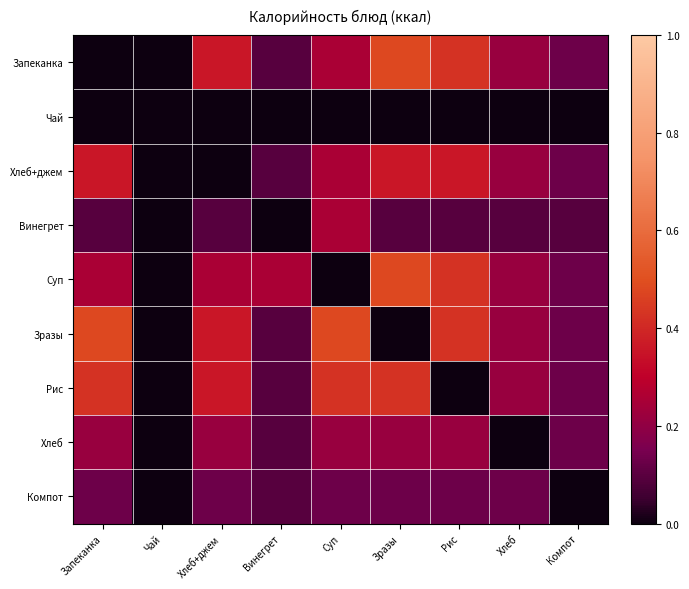

Which series changed the most between Запеканка and Компот?

Зразы